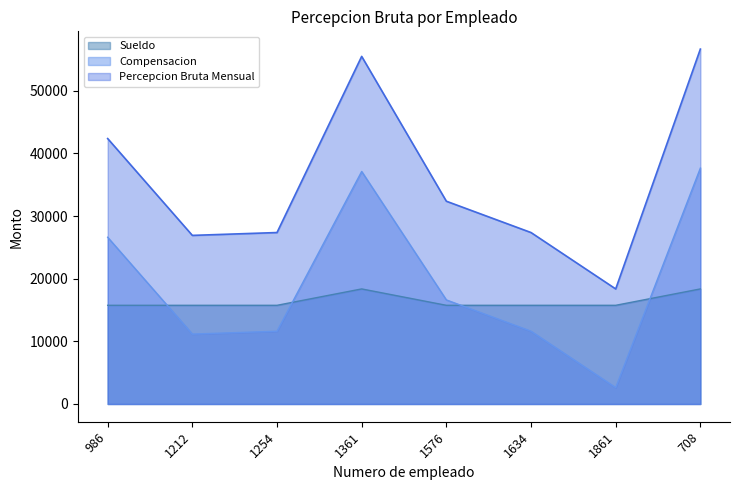

Reading left to right, list all the values displayed in this chart.

Sueldo: 15750	15750	15750	18366	15750	15750	15750	18366
Compensacion: 26613	11159	11613	37112	16613	11613	2613	37656
Percepcion Bruta Mensual: 42363	26909	27363	55478	32363	27363	18363	56646